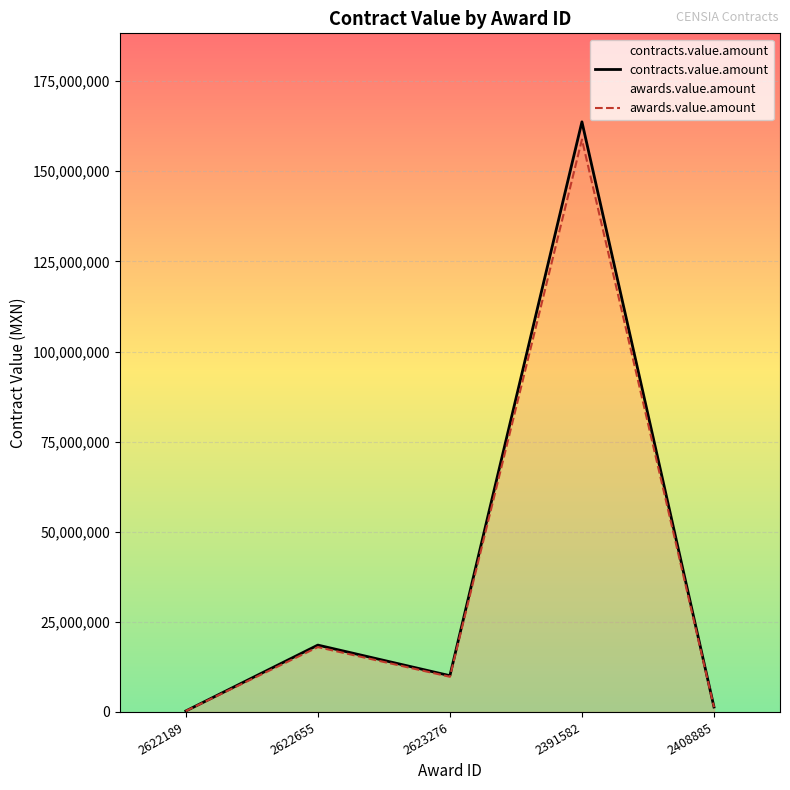

What position from the left is 2622189?

1